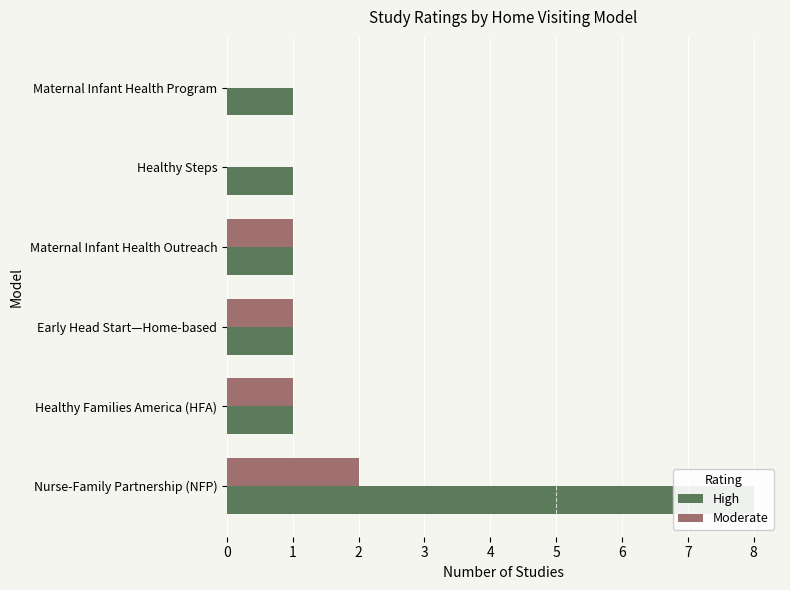

What are all the series names shown in the legend?

High, Moderate